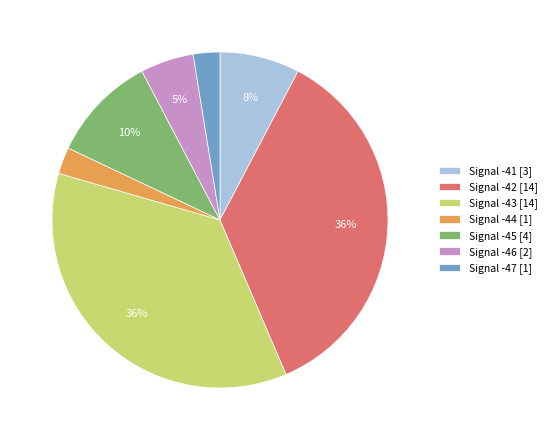

What percentage is the Signal -45 [4] slice, to the nearest percent?

10%